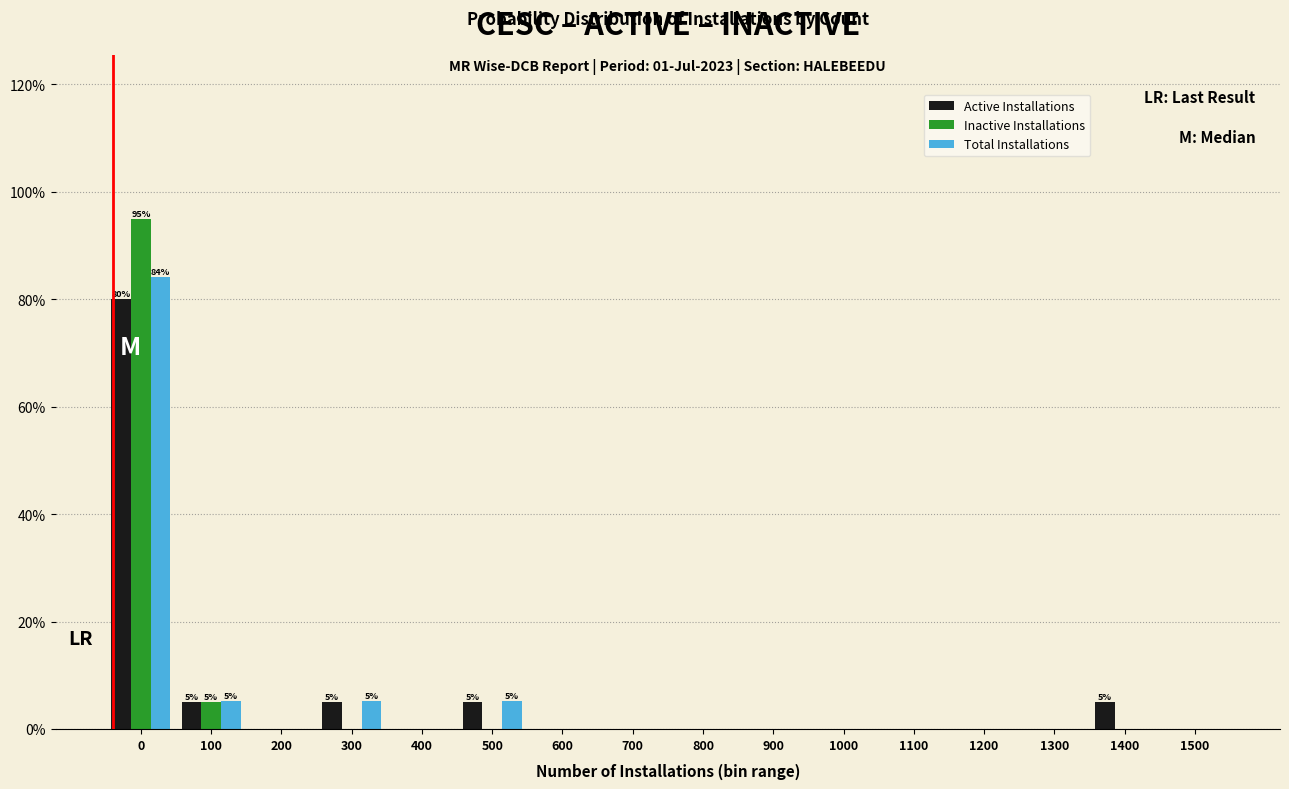

Is the value of Active Installations at 0 greater than the value of Inactive Installations at 500?

Yes